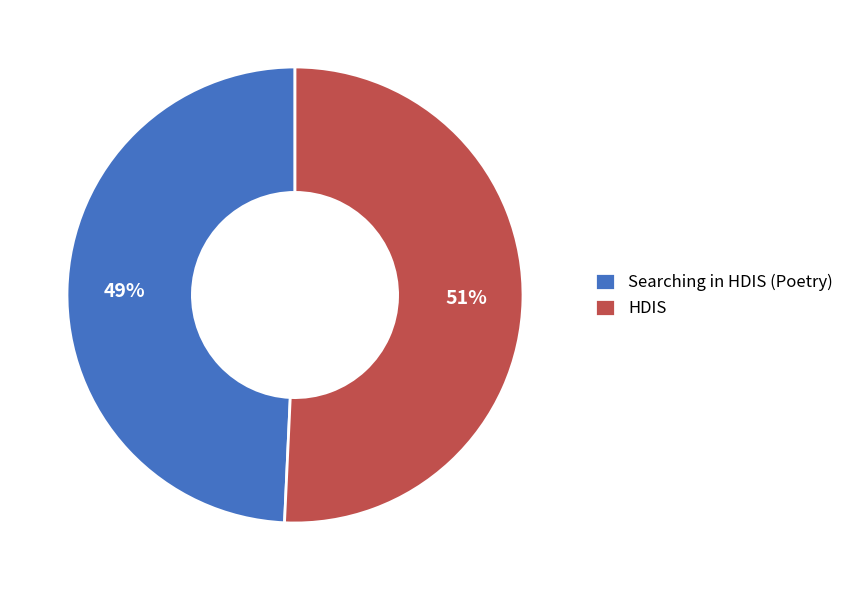

Is the sum of HDIS and Searching in HDIS (Poetry) greater than half?

Yes